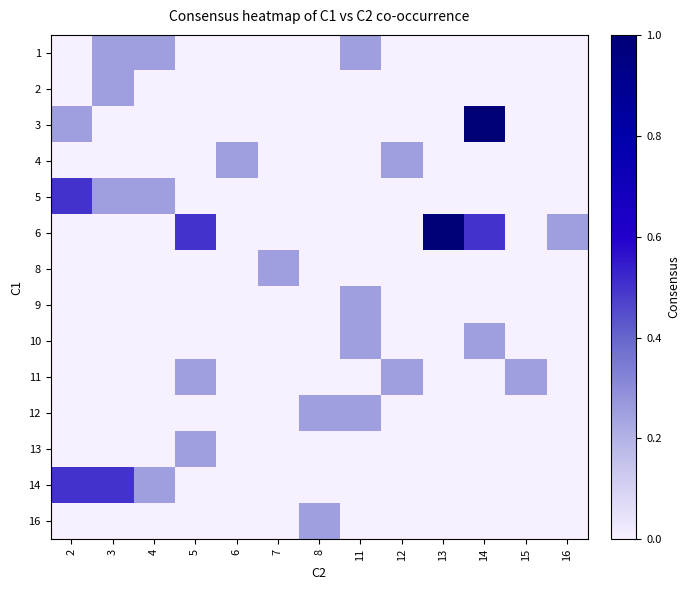

Reading right to left, what are all the values shown in this chart?

1: 16=0.0	15=0.0	14=0.0	13=0.0	12=0.0	11=0.2	8=0.0	7=0.0	6=0.0	5=0.0	4=0.2	3=0.2	2=0.0
2: 16=0.0	15=0.0	14=0.0	13=0.0	12=0.0	11=0.0	8=0.0	7=0.0	6=0.0	5=0.0	4=0.0	3=0.2	2=0.0
3: 16=0.0	15=0.0	14=1.0	13=0.0	12=0.0	11=0.0	8=0.0	7=0.0	6=0.0	5=0.0	4=0.0	3=0.0	2=0.2
4: 16=0.0	15=0.0	14=0.0	13=0.0	12=0.2	11=0.0	8=0.0	7=0.0	6=0.2	5=0.0	4=0.0	3=0.0	2=0.0
5: 16=0.0	15=0.0	14=0.0	13=0.0	12=0.0	11=0.0	8=0.0	7=0.0	6=0.0	5=0.0	4=0.2	3=0.2	2=0.5
6: 16=0.2	15=0.0	14=0.5	13=1.0	12=0.0	11=0.0	8=0.0	7=0.0	6=0.0	5=0.5	4=0.0	3=0.0	2=0.0
8: 16=0.0	15=0.0	14=0.0	13=0.0	12=0.0	11=0.0	8=0.0	7=0.2	6=0.0	5=0.0	4=0.0	3=0.0	2=0.0
9: 16=0.0	15=0.0	14=0.0	13=0.0	12=0.0	11=0.2	8=0.0	7=0.0	6=0.0	5=0.0	4=0.0	3=0.0	2=0.0
10: 16=0.0	15=0.0	14=0.2	13=0.0	12=0.0	11=0.2	8=0.0	7=0.0	6=0.0	5=0.0	4=0.0	3=0.0	2=0.0
11: 16=0.0	15=0.2	14=0.0	13=0.0	12=0.2	11=0.0	8=0.0	7=0.0	6=0.0	5=0.2	4=0.0	3=0.0	2=0.0
12: 16=0.0	15=0.0	14=0.0	13=0.0	12=0.0	11=0.2	8=0.2	7=0.0	6=0.0	5=0.0	4=0.0	3=0.0	2=0.0
13: 16=0.0	15=0.0	14=0.0	13=0.0	12=0.0	11=0.0	8=0.0	7=0.0	6=0.0	5=0.2	4=0.0	3=0.0	2=0.0
14: 16=0.0	15=0.0	14=0.0	13=0.0	12=0.0	11=0.0	8=0.0	7=0.0	6=0.0	5=0.0	4=0.2	3=0.5	2=0.5
16: 16=0.0	15=0.0	14=0.0	13=0.0	12=0.0	11=0.0	8=0.2	7=0.0	6=0.0	5=0.0	4=0.0	3=0.0	2=0.0